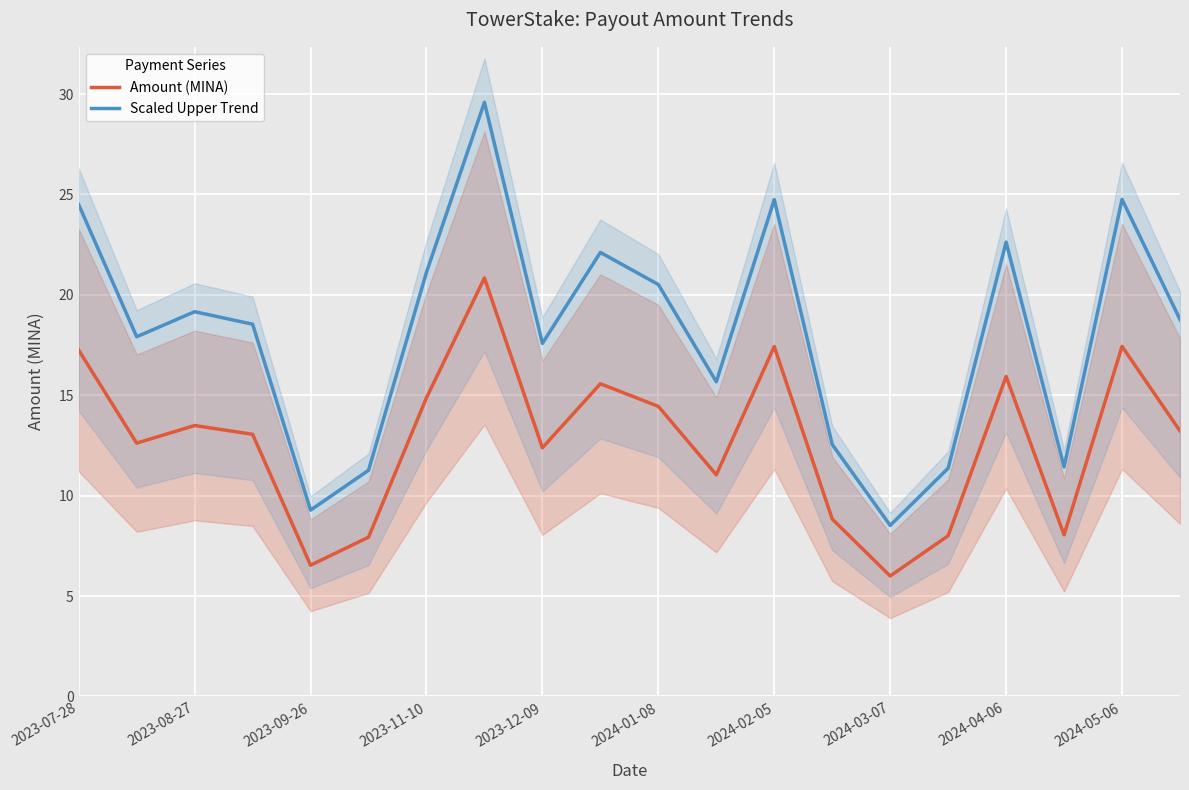

Is it true that Amount (MINA) equals 17.4 at 2024-05-06?

True